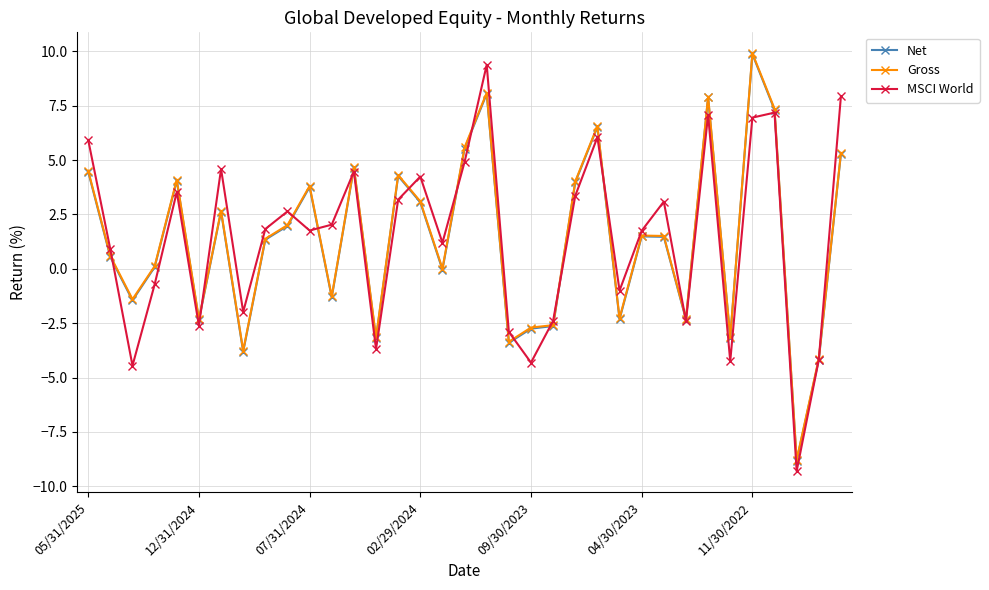

True or false: Gross has more than 2 interior local peaks.

True